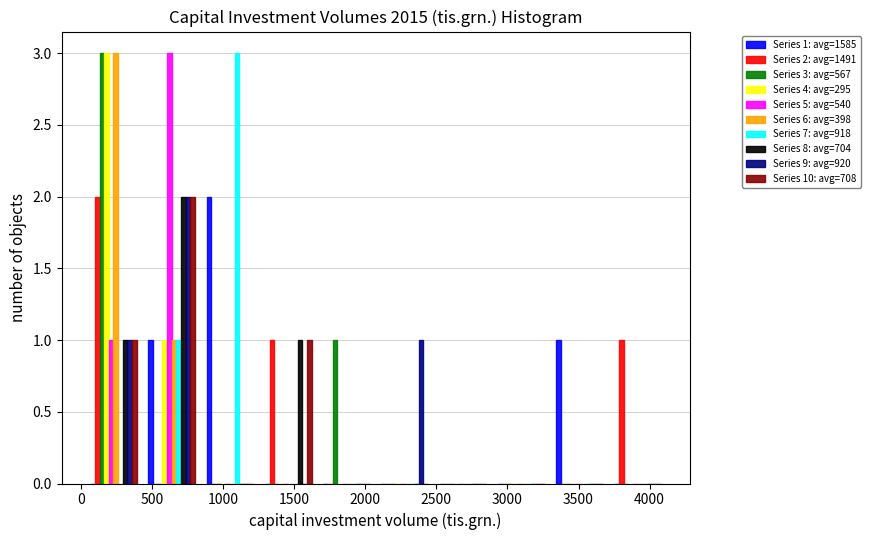

In the Series 3: avg=567 series, which range on the x-axis has the tallest bar?

0 to 450